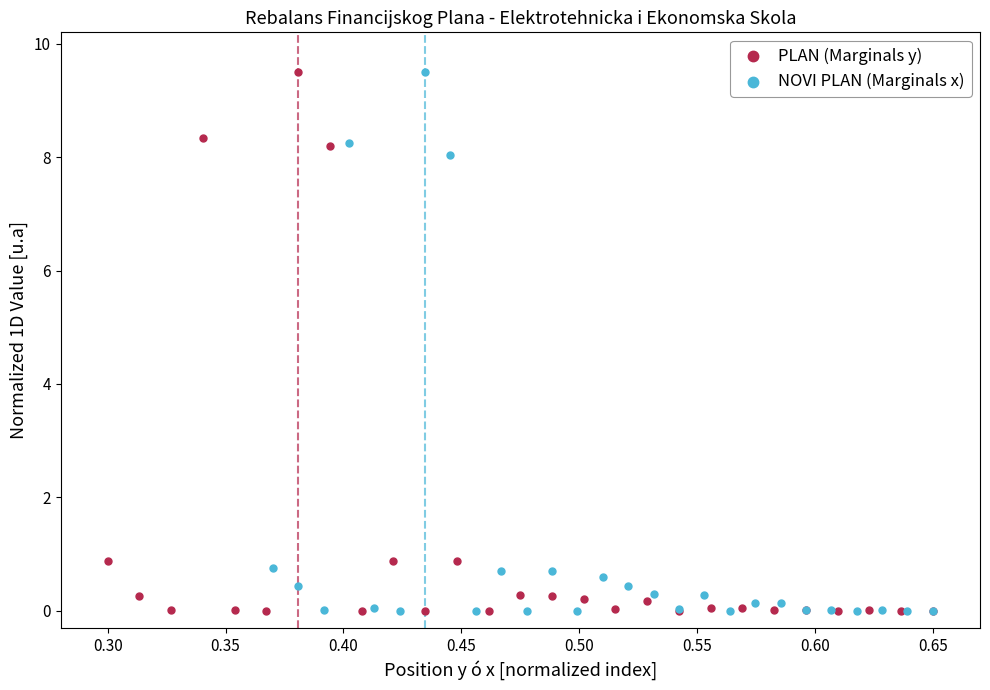

What are all the series names shown in the legend?

PLAN (Marginals y), NOVI PLAN (Marginals x)